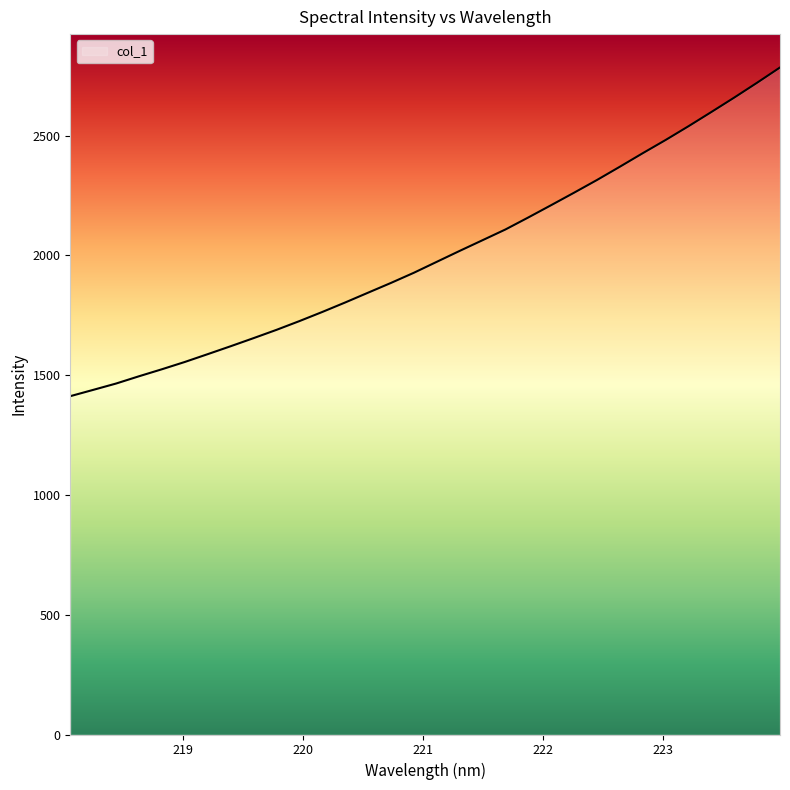

What is the difference between the maximum and minimum values?

1372.1